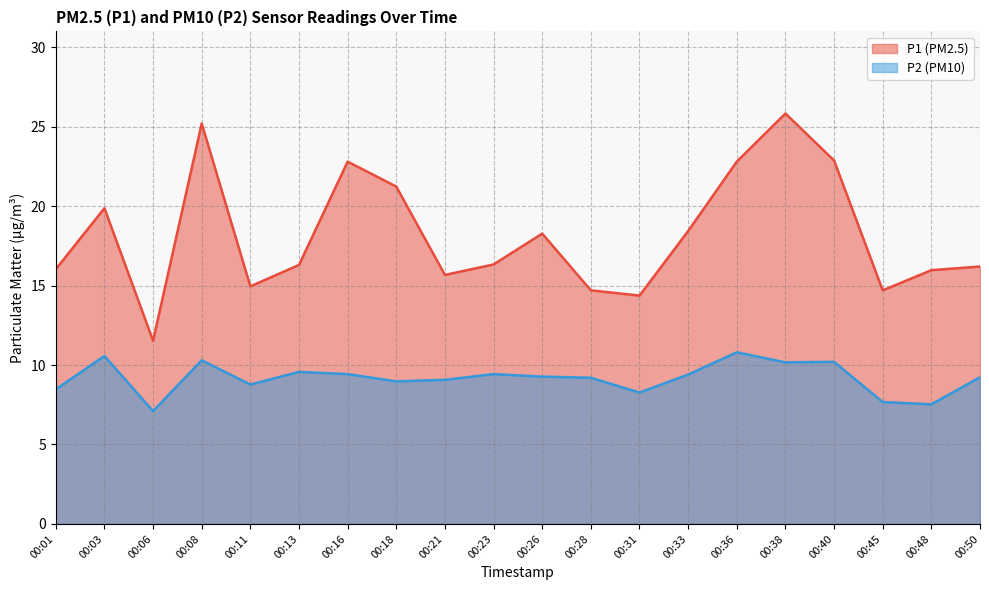

Rank the series at 00:23 from lowest to highest value.

P2 (PM10), P1 (PM2.5)